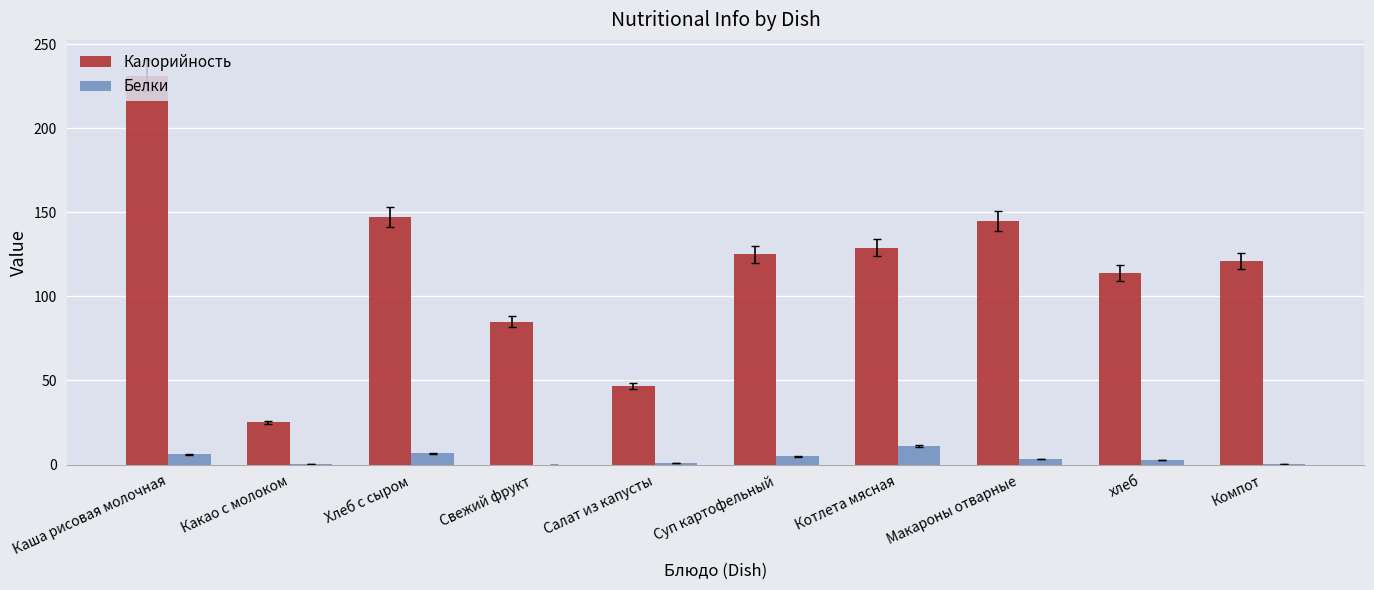

What is the approximate value of Калорийность at Котлета мясная?

129.0